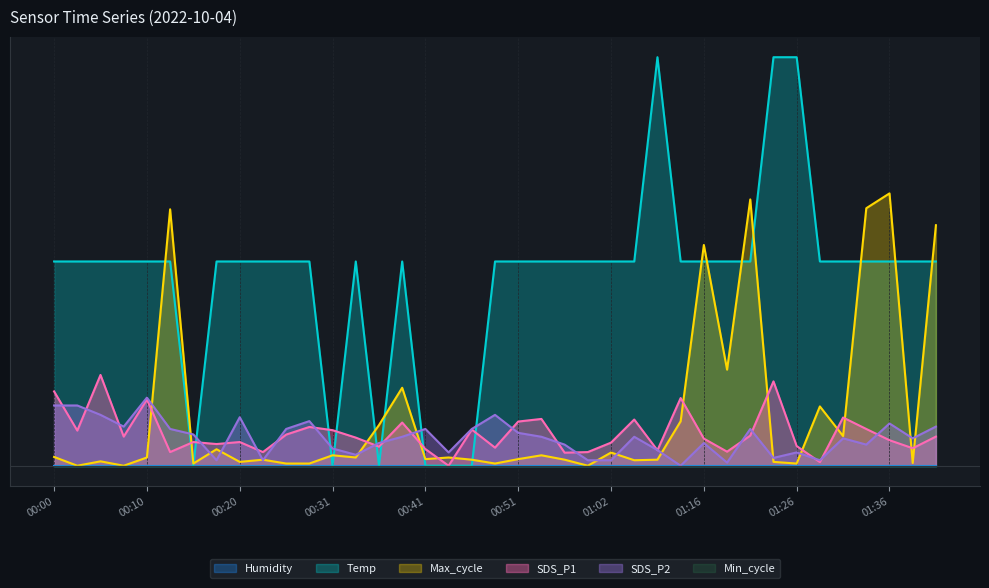

Reading left to right, extract all data points from this chart.

SDS_P1: 1.6	0.8	2.0	0.6	1.5	0.3	0.5	0.5	0.5	0.3	0.7	0.9	0.8	0.6	0.4	1.0	0.4	0.0	0.8	0.4	1.0	1.0	0.3	0.3	0.5	1.0	0.3	1.5	0.6	0.3	0.7	1.9	0.4	0.1	1.1	0.8	0.6	0.4	0.6
SDS_P2: 1.3	1.3	1.1	0.9	1.5	0.8	0.7	0.1	1.1	0.1	0.8	1.0	0.4	0.2	0.5	0.6	0.8	0.3	0.8	1.1	0.7	0.6	0.5	0.1	0.1	0.6	0.3	0.0	0.5	0.1	0.8	0.2	0.3	0.1	0.6	0.5	0.9	0.6	0.9
Temp: 4.5	4.5	4.5	4.5	4.5	4.5	0.0	4.5	4.5	4.5	4.5	4.5	0.0	4.5	0.0	4.5	0.0	0.0	0.0	4.5	4.5	4.5	4.5	4.5	4.5	4.5	9.0	4.5	4.5	4.5	4.5	9.0	9.0	4.5	4.5	4.5	4.5	4.5	4.5
Max_cycle: 0.2	0.0	0.1	0.0	0.2	5.6	0.0	0.4	0.1	0.1	0.0	0.0	0.2	0.2	0.9	1.7	0.1	0.2	0.1	0.0	0.1	0.2	0.1	0.0	0.3	0.1	0.1	1.0	4.9	2.1	5.9	0.1	0.0	1.3	0.7	5.7	6.0	0.1	5.3